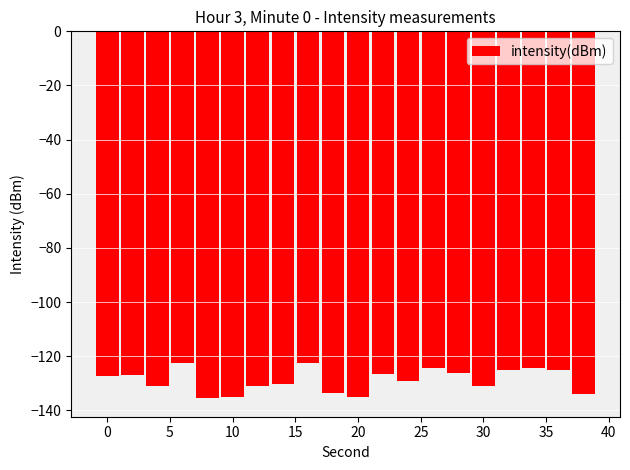

What is the average value?

-128.8